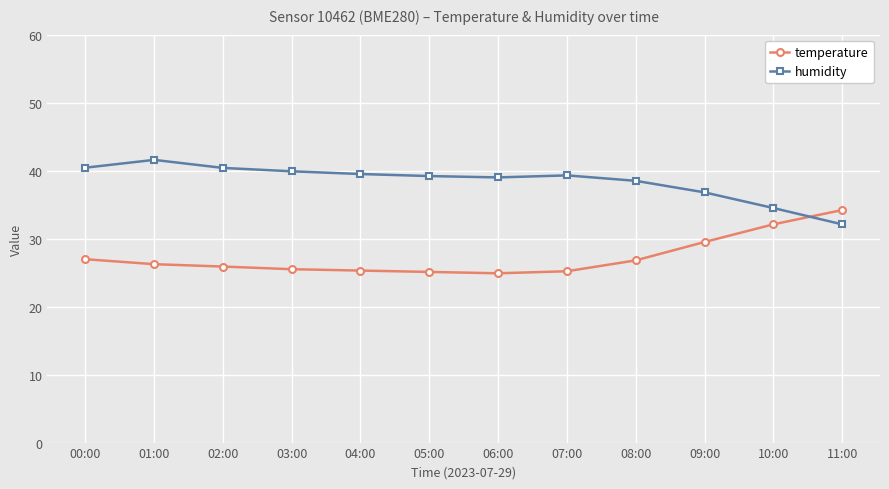

Rank the series at 07:00 from lowest to highest value.

temperature, humidity